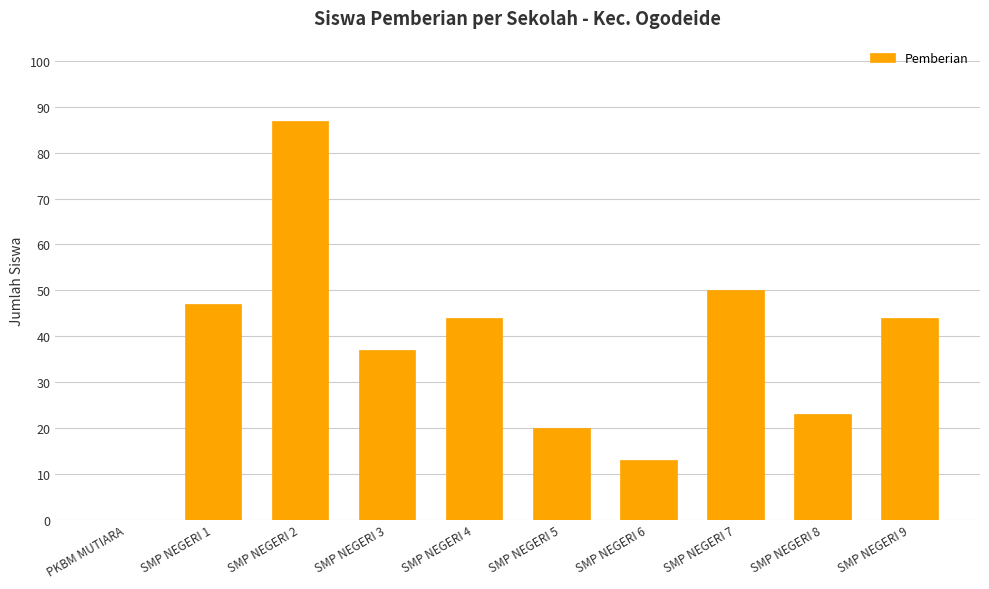

What is the sum of all values?

365